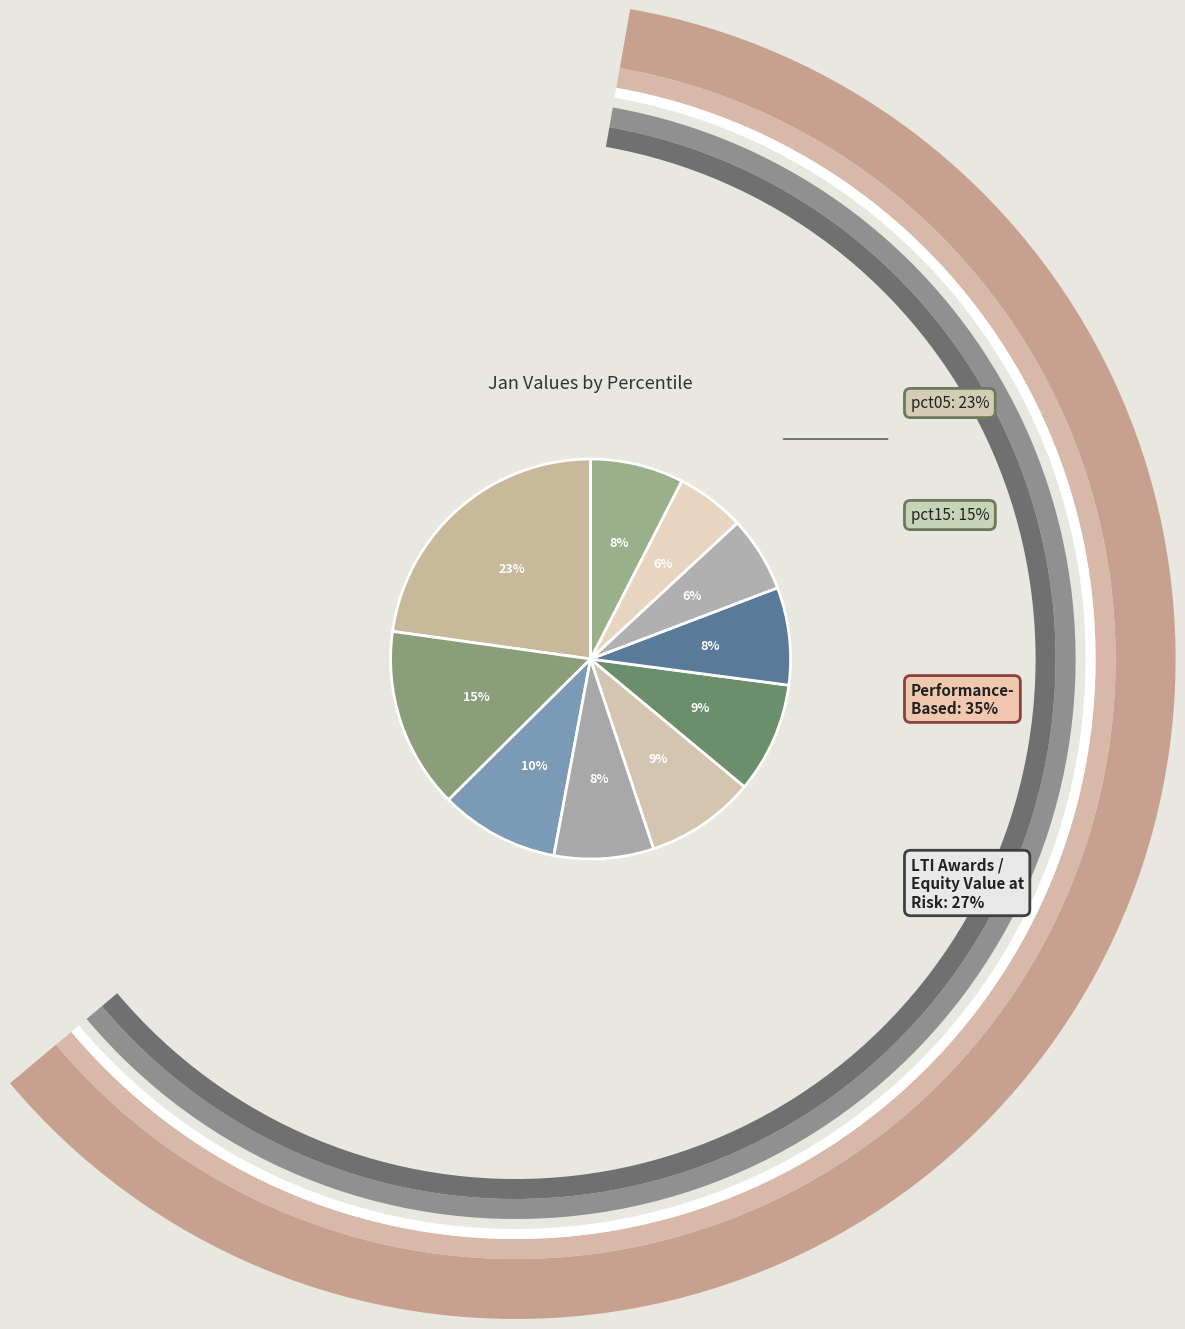

To the nearest percent, what is the difference between the largest and smallest slice percentages?

17%